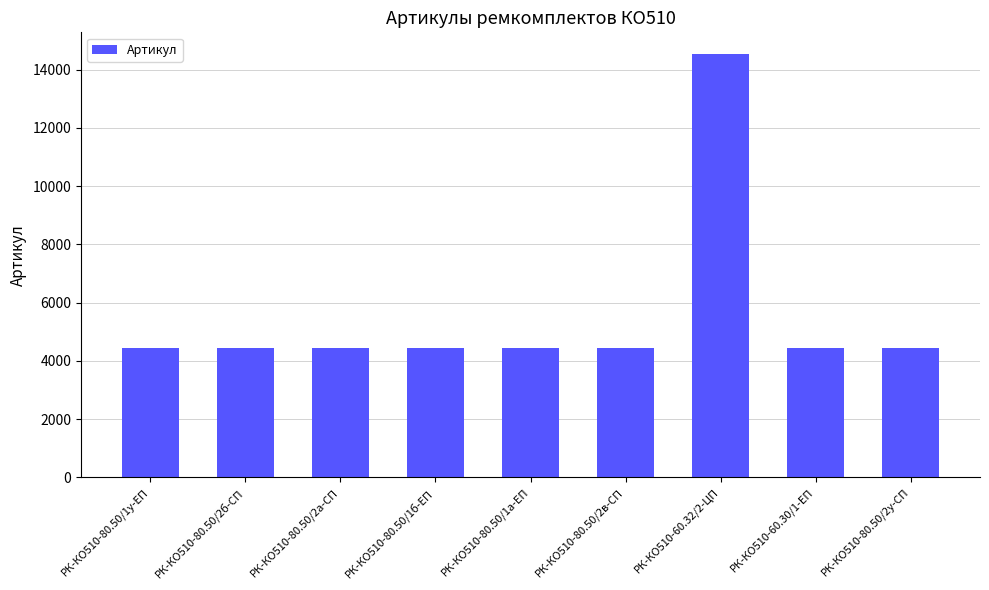

What is the smallest value displayed?

4447